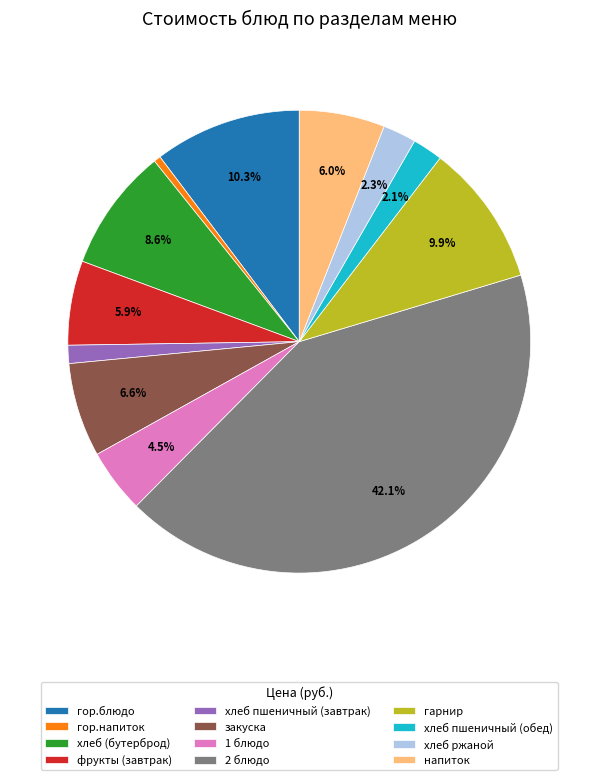

Which has a higher value, гор.напиток or хлеб ржаной?

хлеб ржаной